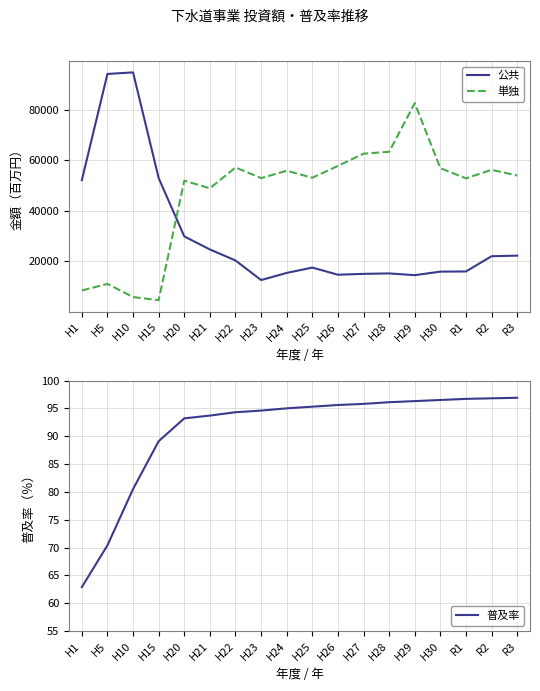

Where does the 普及率 series first go above 95?

H25